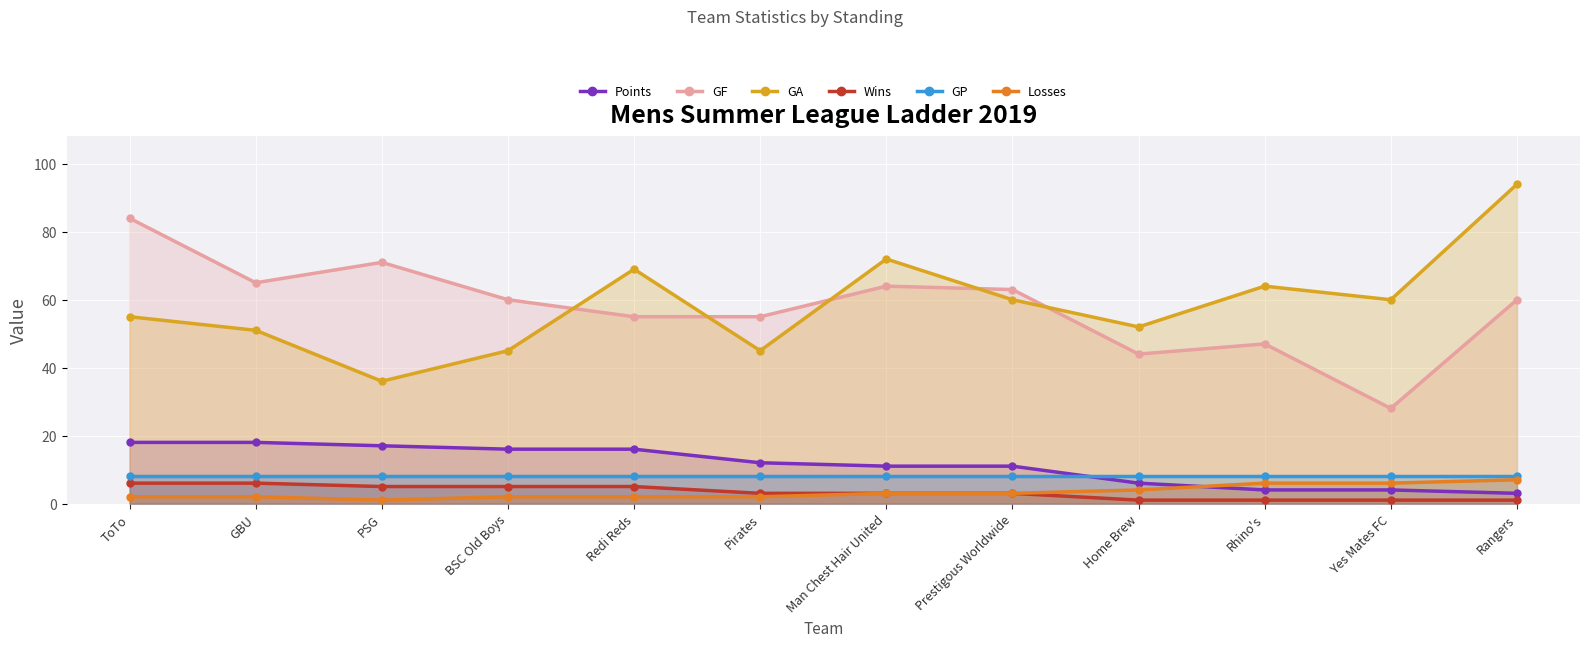

Reading right to left, what are all the values shown in this chart?

Points: Rangers=3	Yes Mates FC=4	Rhino's=4	Home Brew=6	Prestigous Worldwide=11	Man Chest Hair United=11	Pirates=12	Redi Reds=16	BSC Old Boys=16	PSG=17	GBU=18	ToTo=18
GF: Rangers=60	Yes Mates FC=28	Rhino's=47	Home Brew=44	Prestigous Worldwide=63	Man Chest Hair United=64	Pirates=55	Redi Reds=55	BSC Old Boys=60	PSG=71	GBU=65	ToTo=84
GA: Rangers=94	Yes Mates FC=60	Rhino's=64	Home Brew=52	Prestigous Worldwide=60	Man Chest Hair United=72	Pirates=45	Redi Reds=69	BSC Old Boys=45	PSG=36	GBU=51	ToTo=55
Wins: Rangers=1	Yes Mates FC=1	Rhino's=1	Home Brew=1	Prestigous Worldwide=3	Man Chest Hair United=3	Pirates=3	Redi Reds=5	BSC Old Boys=5	PSG=5	GBU=6	ToTo=6
GP: Rangers=8	Yes Mates FC=8	Rhino's=8	Home Brew=8	Prestigous Worldwide=8	Man Chest Hair United=8	Pirates=8	Redi Reds=8	BSC Old Boys=8	PSG=8	GBU=8	ToTo=8
Losses: Rangers=7	Yes Mates FC=6	Rhino's=6	Home Brew=4	Prestigous Worldwide=3	Man Chest Hair United=3	Pirates=2	Redi Reds=2	BSC Old Boys=2	PSG=1	GBU=2	ToTo=2